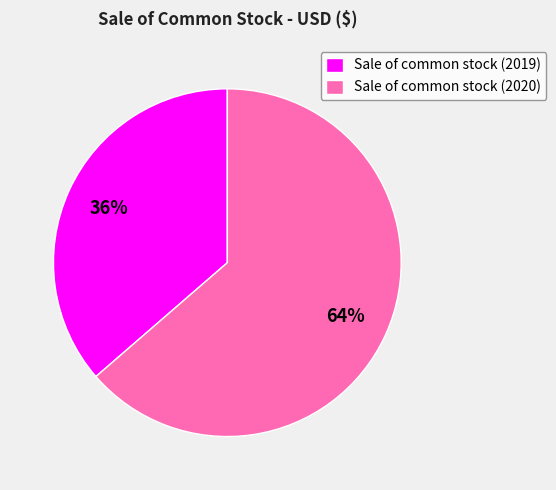

What percentage is the Sale of common stock (2020) slice, to the nearest percent?

64%